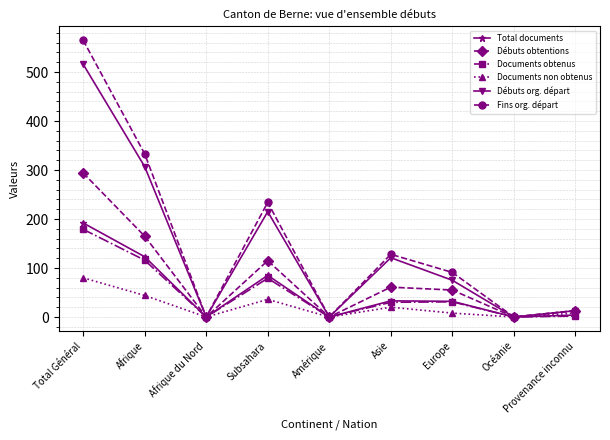

Where does the Fins org. départ series first go above 91?

Total Général